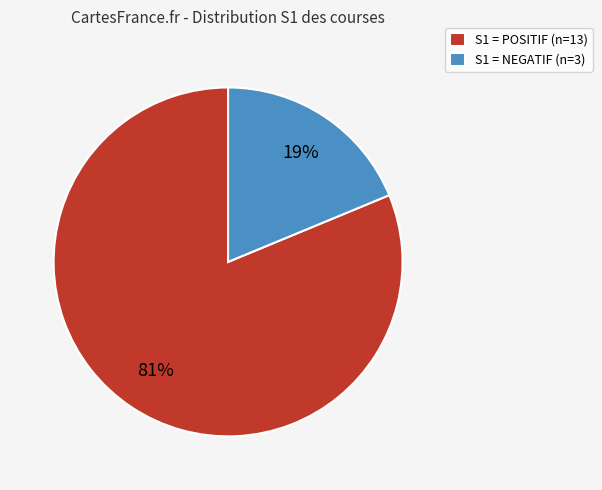

Which slice is the smallest?

S1 = NEGATIF (n=3)